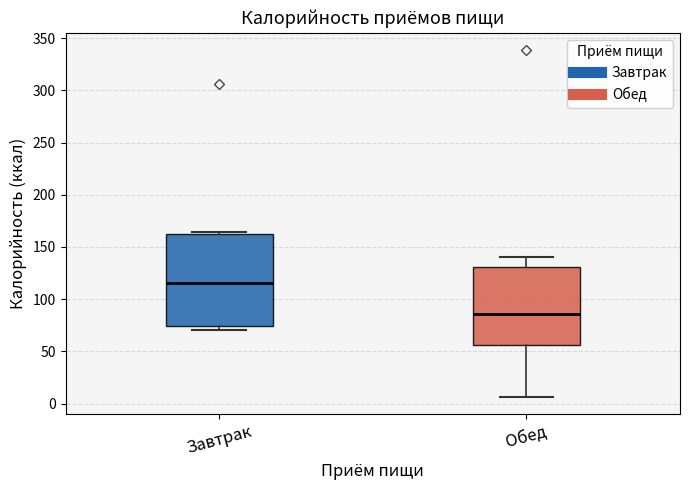

Reading left to right, read every box against the y-axis: the position of its median line, the range the box covers, and the ends of its whiskers. The values are not printed on the chart, so give them approximately, as read against the axis.

Завтрак: median 115, box 75 to 165, whiskers 70 to 165 (just above the box's upper edge)
Обед: median 85, box 55 to 130, whiskers 5 to 140